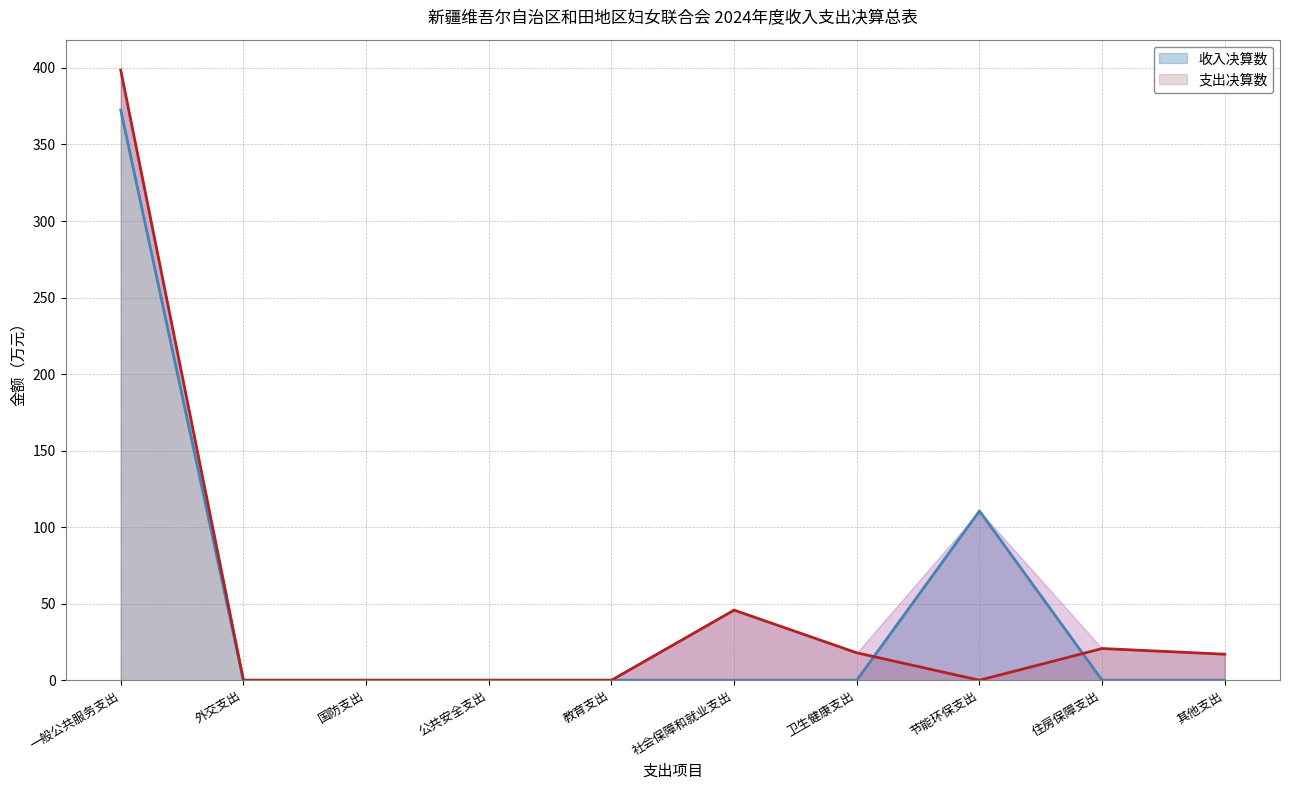

What is the greatest value displayed?

398.5